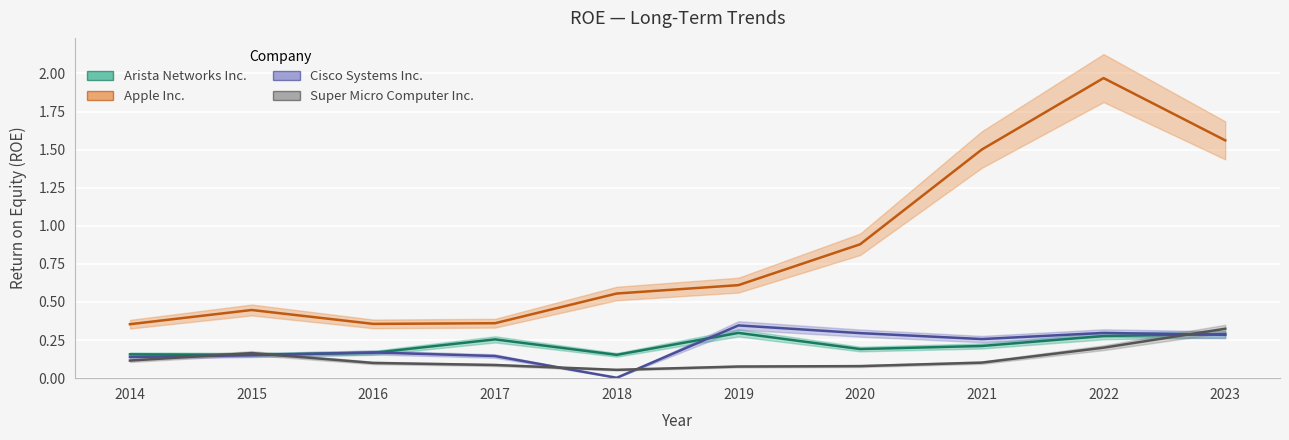

What is the difference between the highest and lowest values at 2014?

0.2